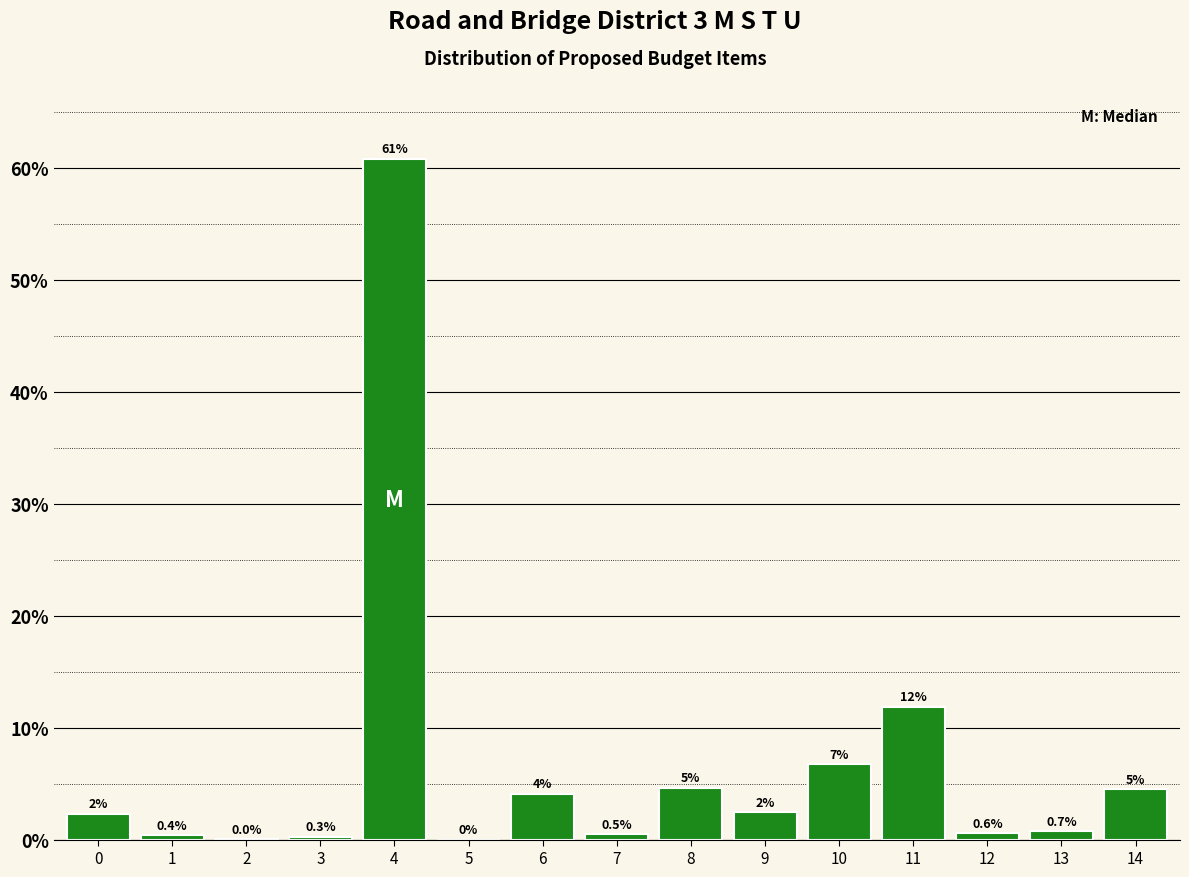

True or false: the data shows 38.5 at 4.

False